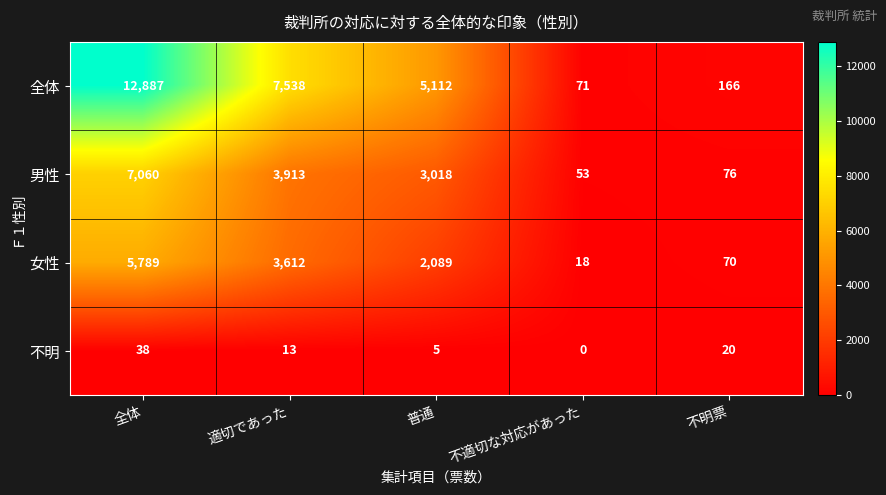

Where does the 男性 series first go above 3018?

全体